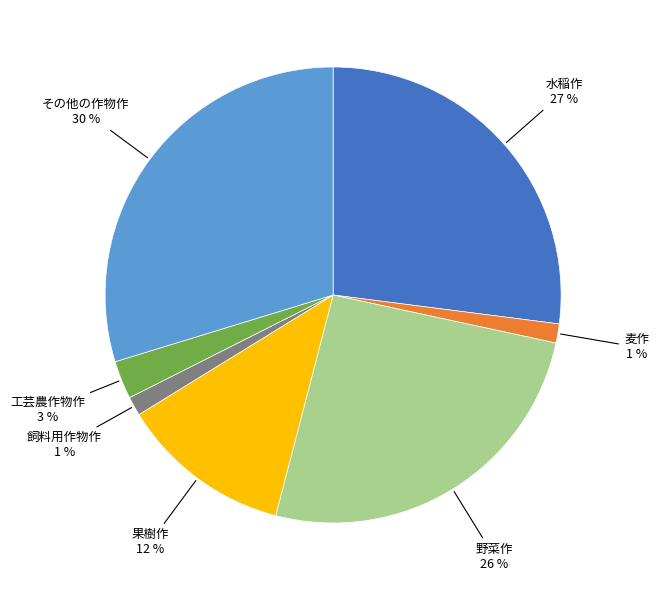

Is there any slice that represents more than half of the pie?

No